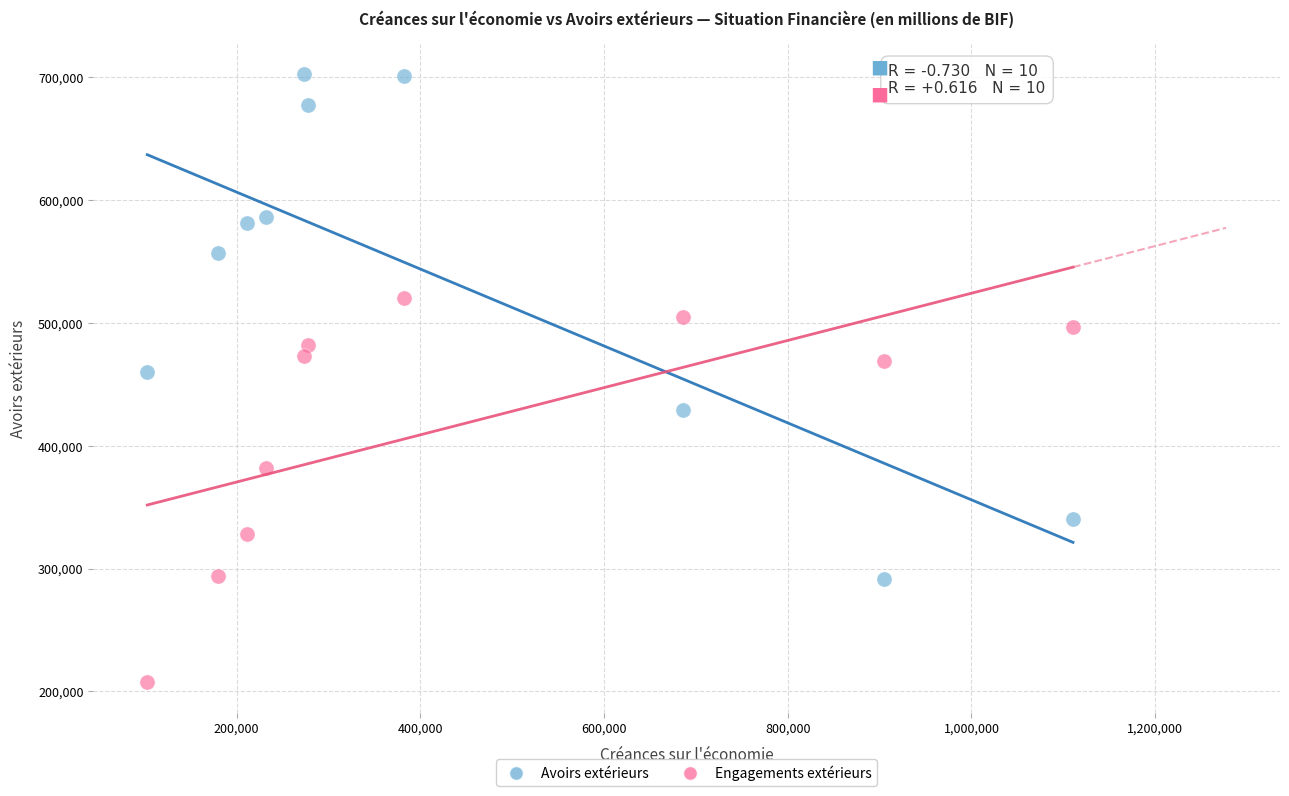

Which series contains the highest Y value?

Avoirs extérieurs